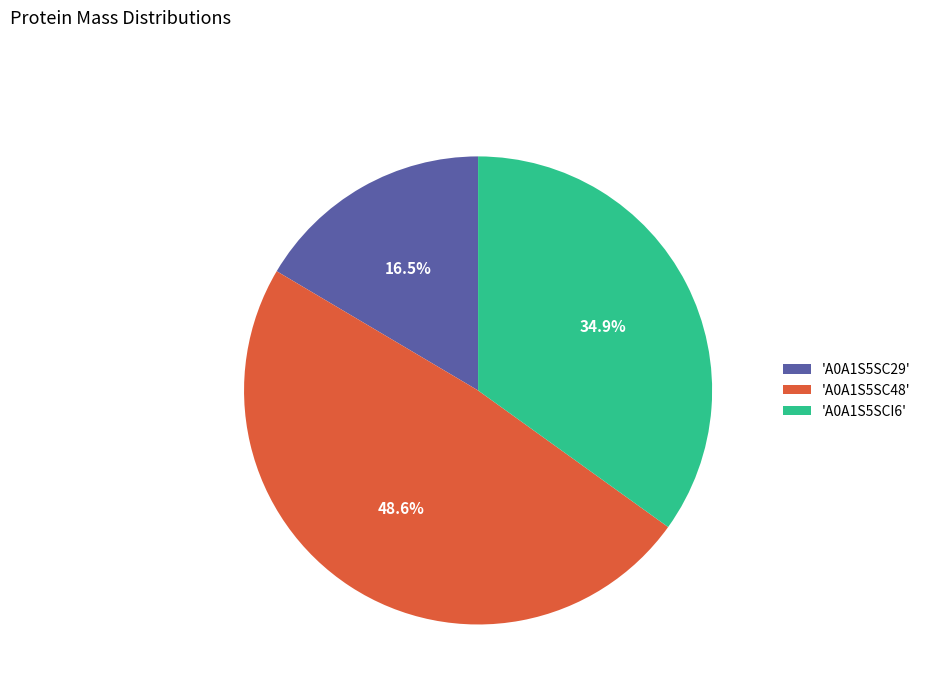

Between 'A0A1S5SC29' and 'A0A1S5SC48', which is larger?

'A0A1S5SC48'